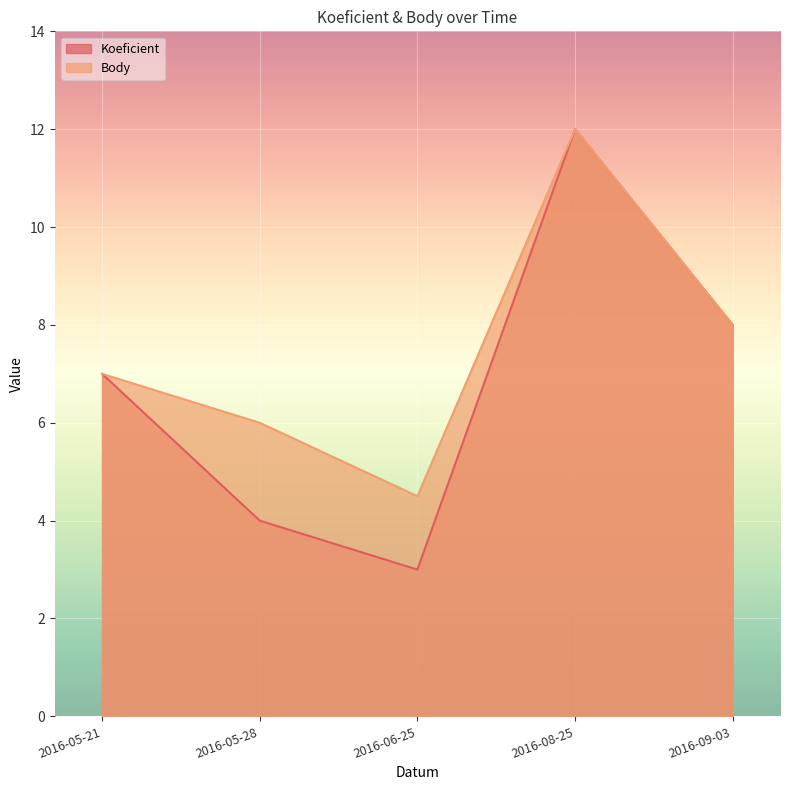

What is the value of the Koeficient point at the 3rd from the left?

3.0